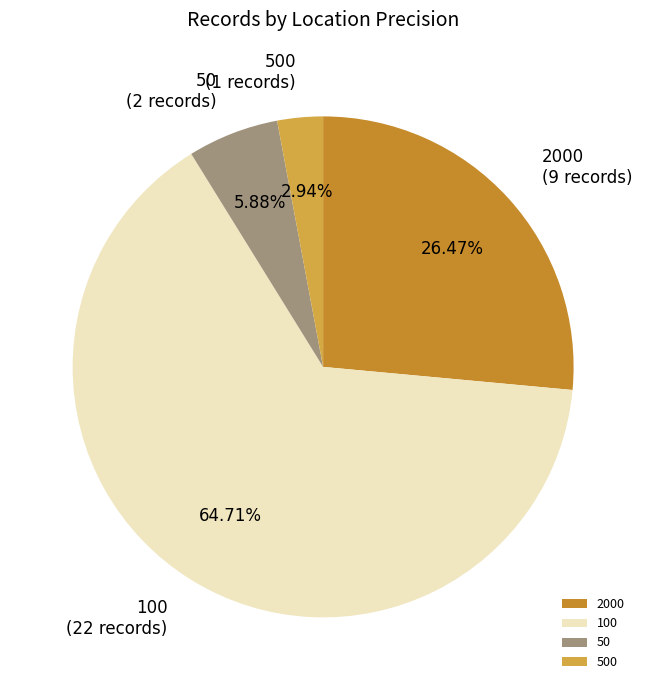

Between 2000 and 500, which is larger?

2000